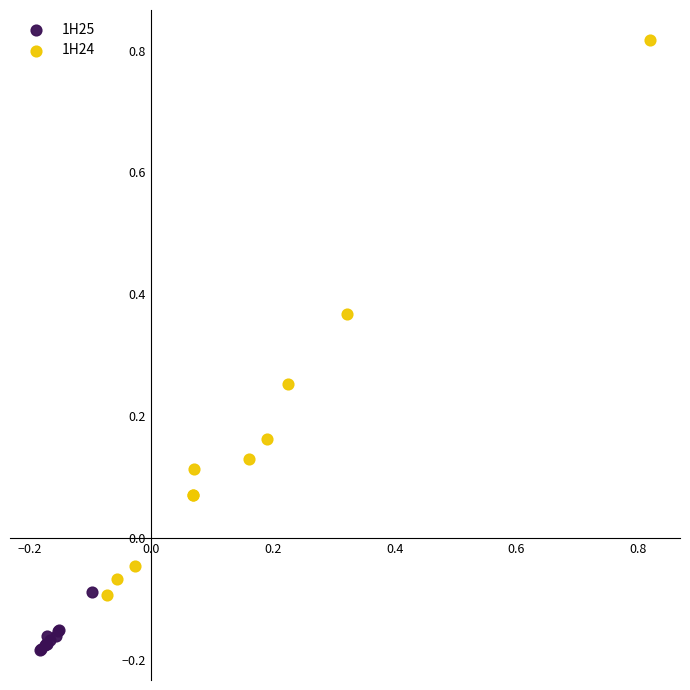

Which series reaches the maximum Y coordinate?

1H24